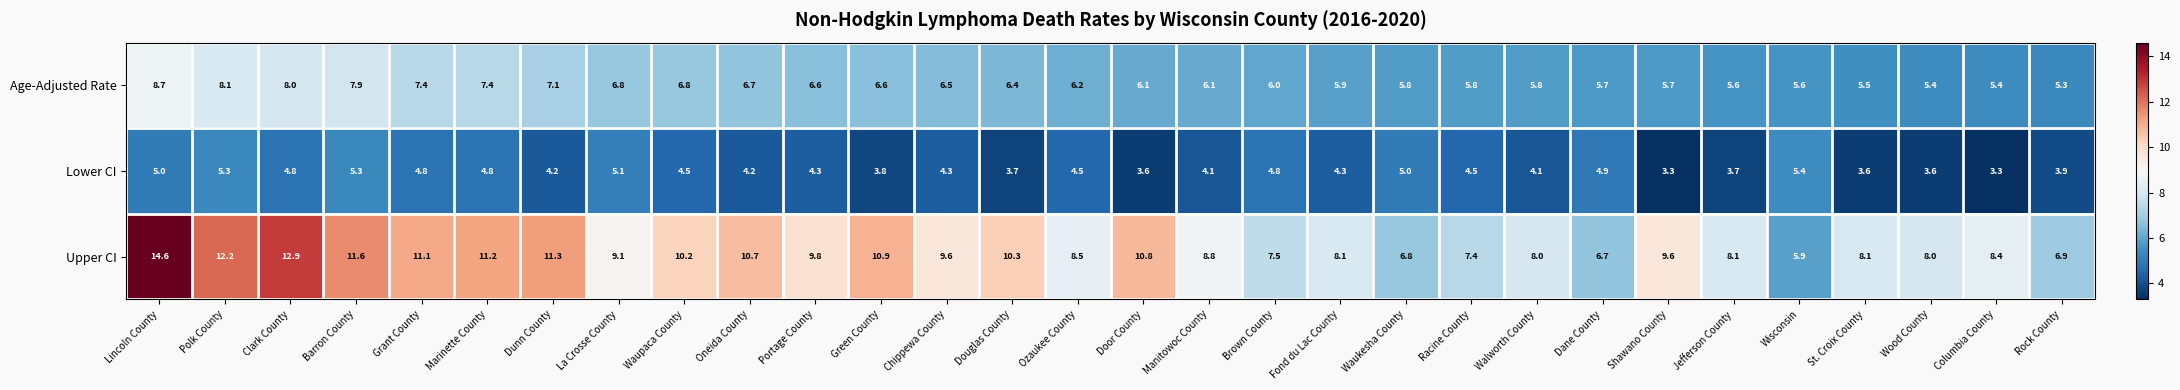

List the series in order of their peak value, highest first.

Upper CI, Age-Adjusted Rate, Lower CI